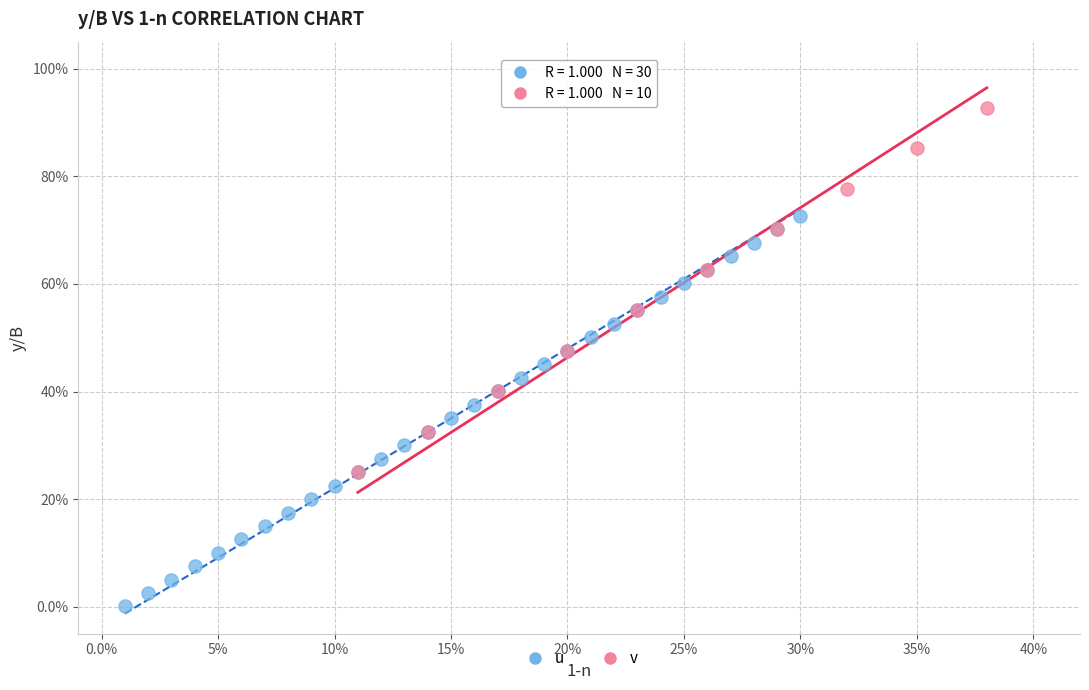

What are all the series names shown in the legend?

u, v